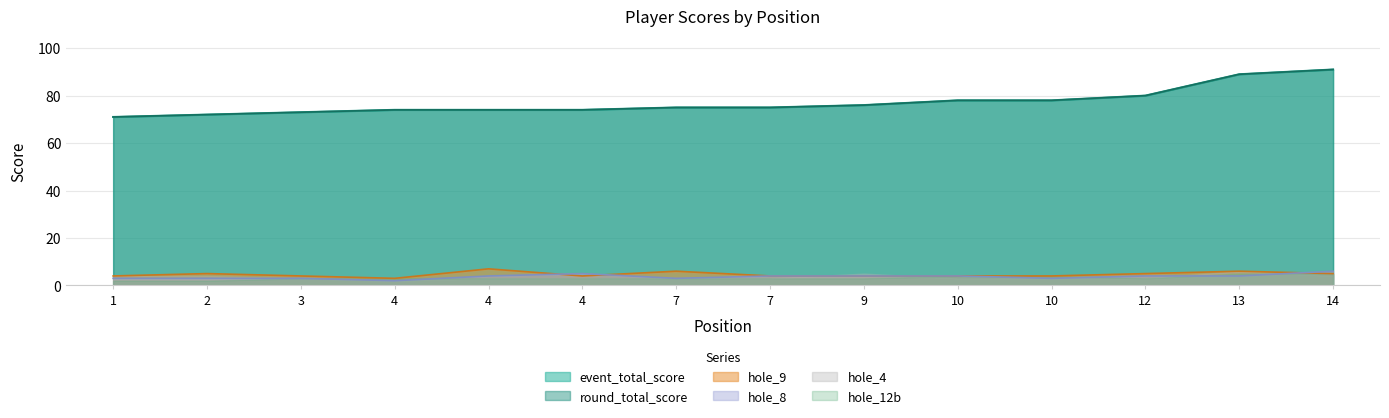

What is the spread (max minus min) of values at 7?

72